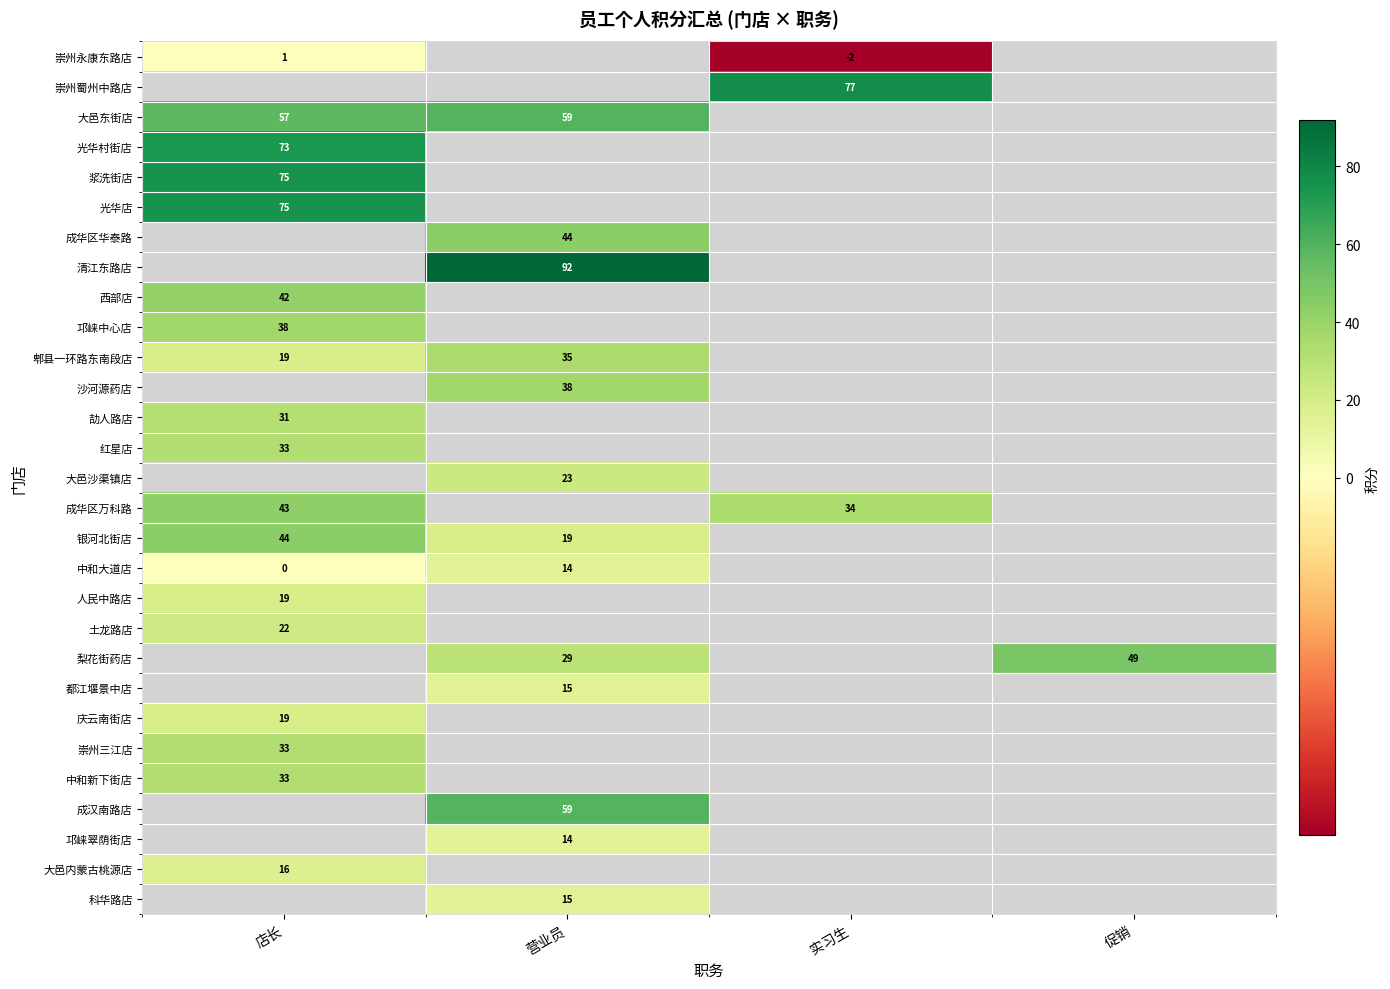

The value of 浆洗街店 at 店长 is 75. True or false?

True